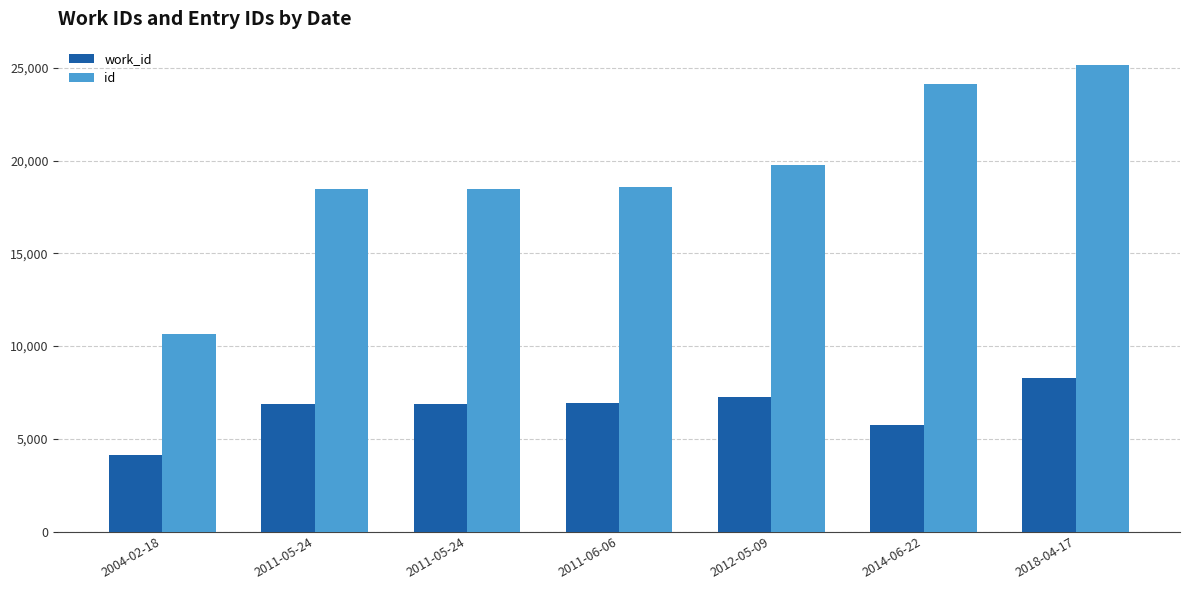

What is the lowest value of the id series?

10637